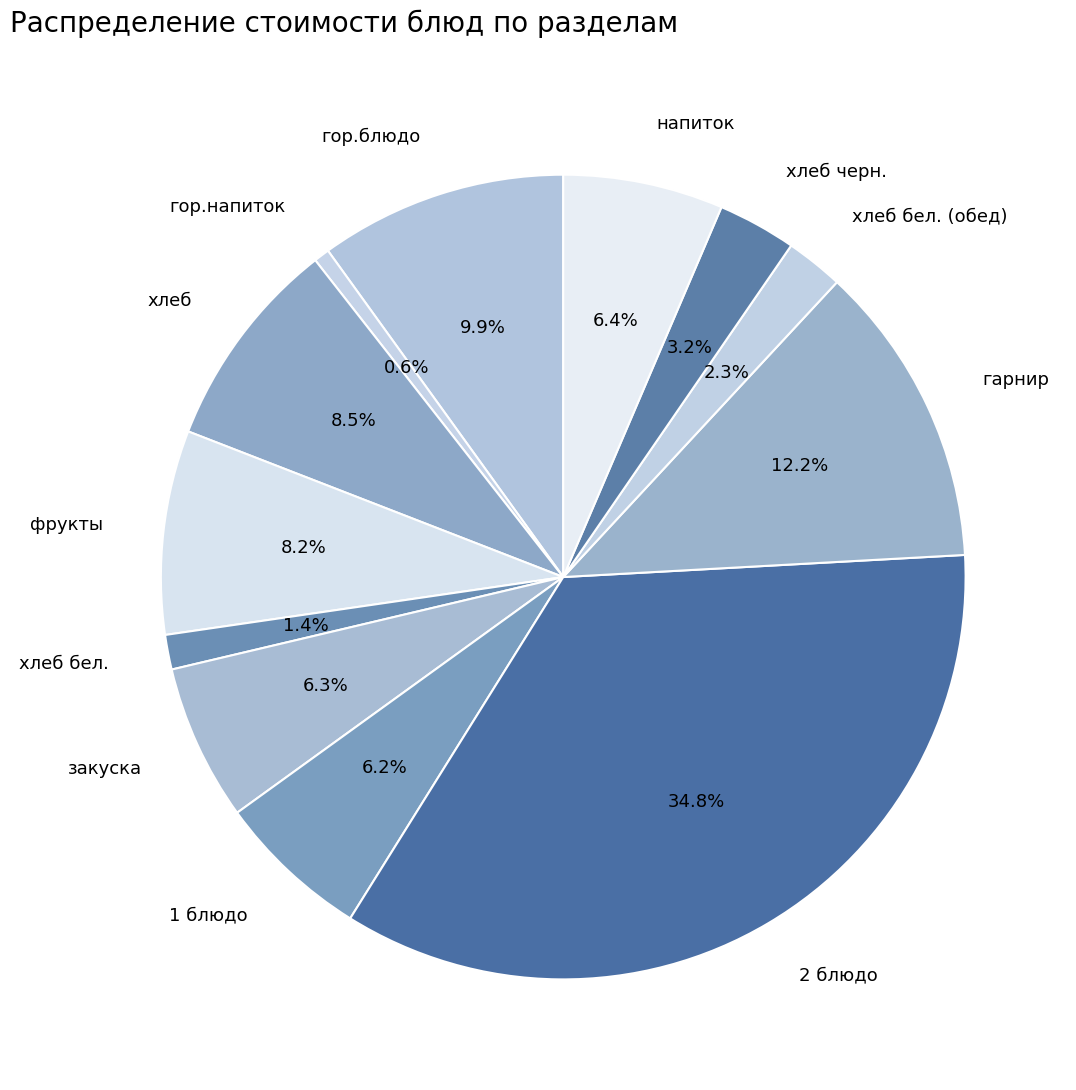

To the nearest percent, what is the difference between the largest and smallest slice percentages?

34%